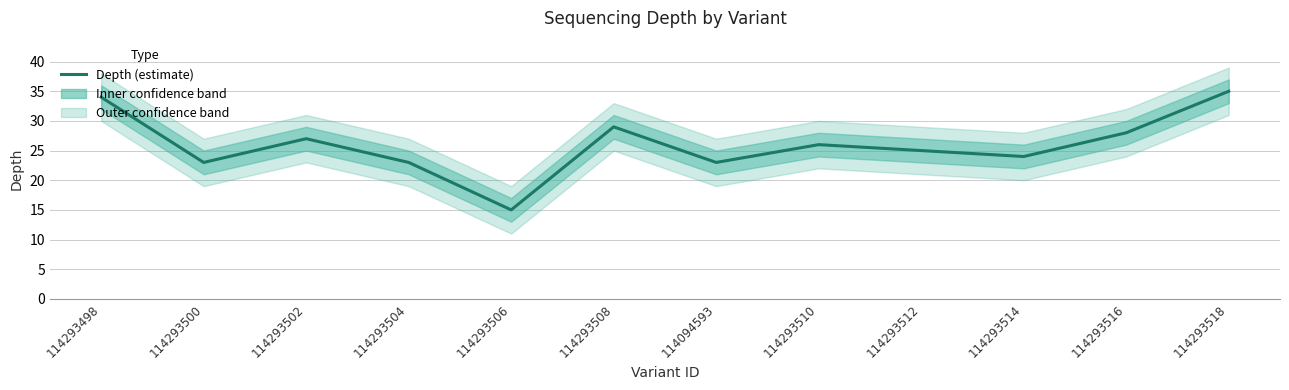

What is the label of the 5th point from the left?

114293506